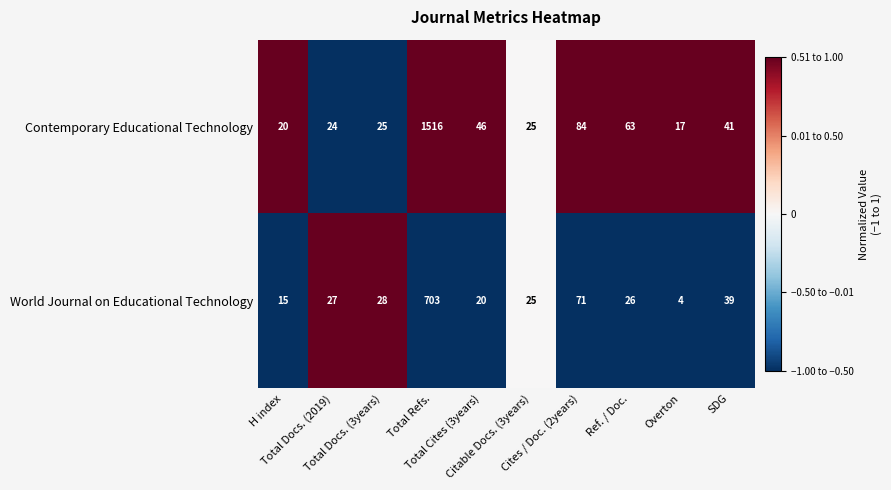

What is the greatest value displayed?

1516